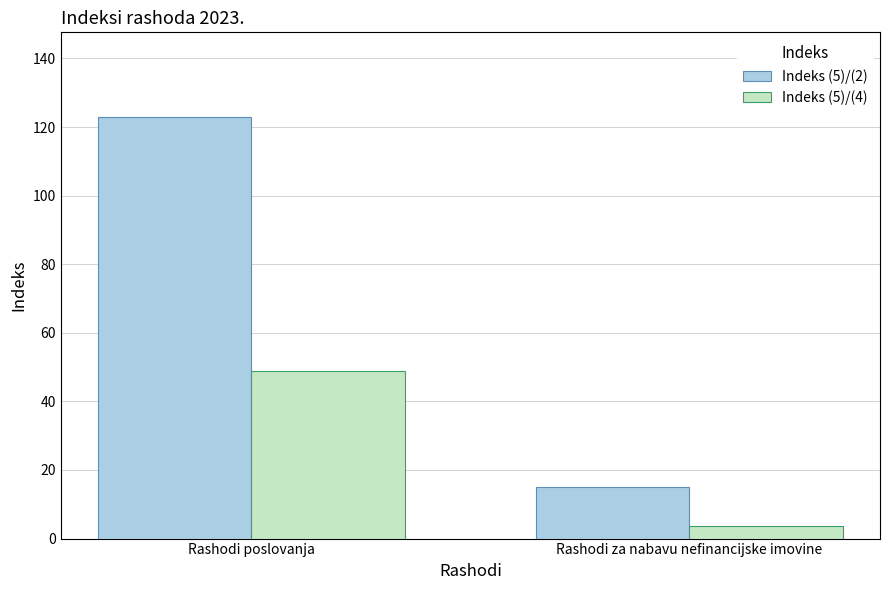

Rank the series by their average value, from lowest to highest.

Indeks (5)/(4), Indeks (5)/(2)